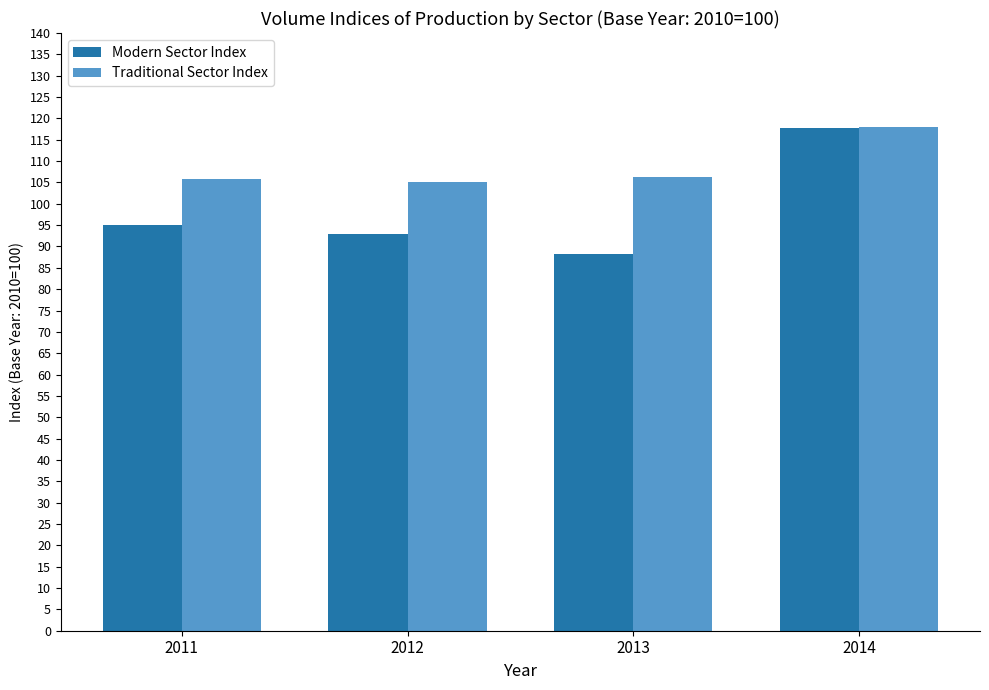

What is the average value of the Traditional Sector Index series?

108.8